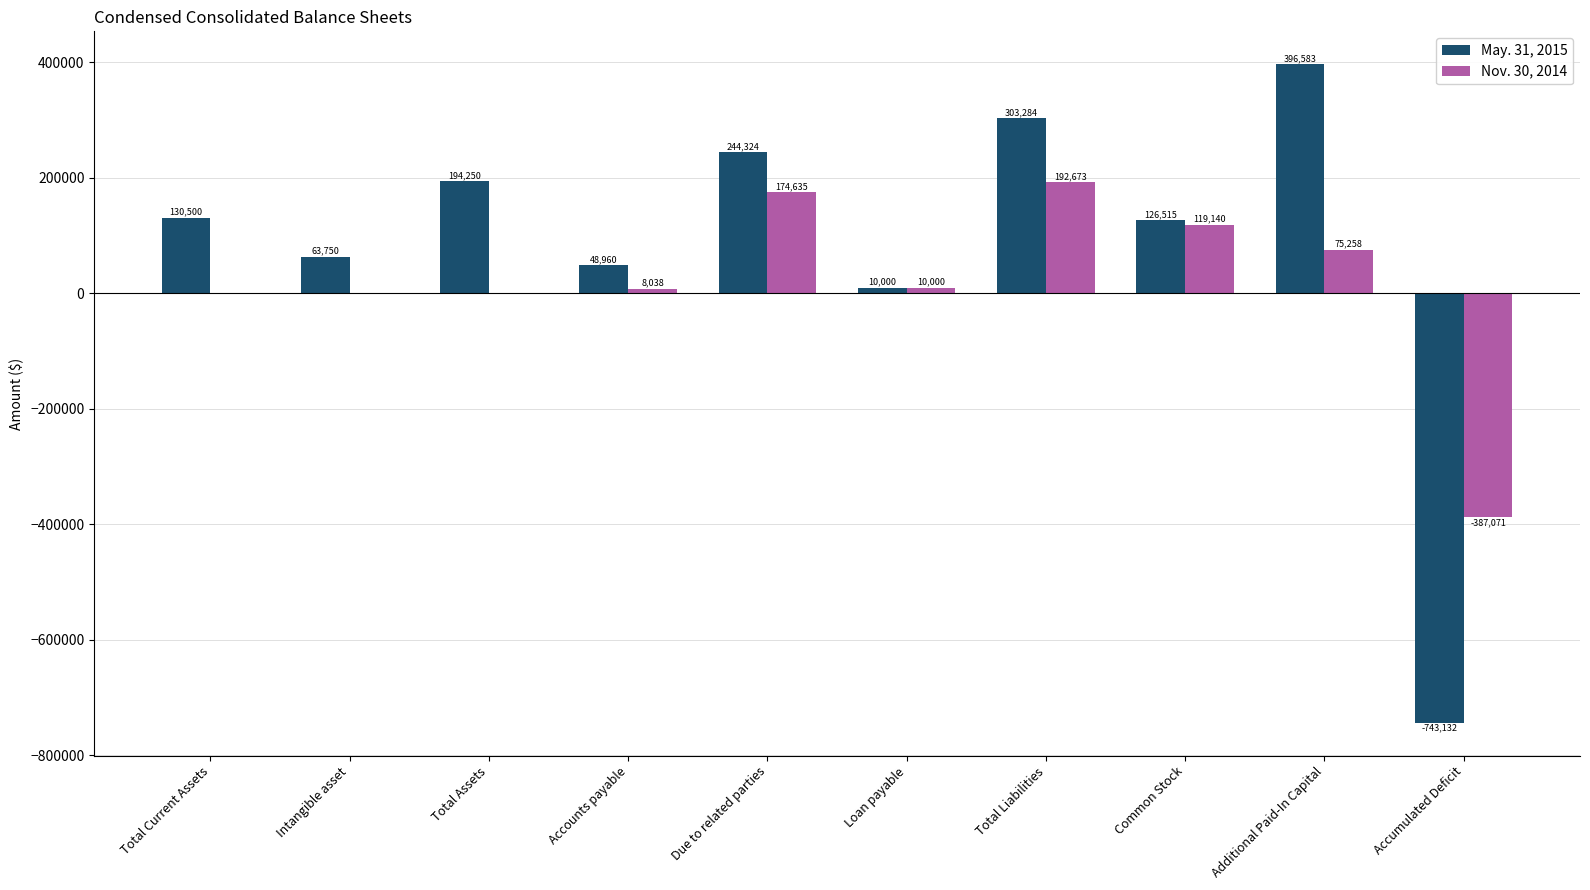

Between Total Assets and Common Stock, which series saw the biggest shift?

Nov. 30, 2014